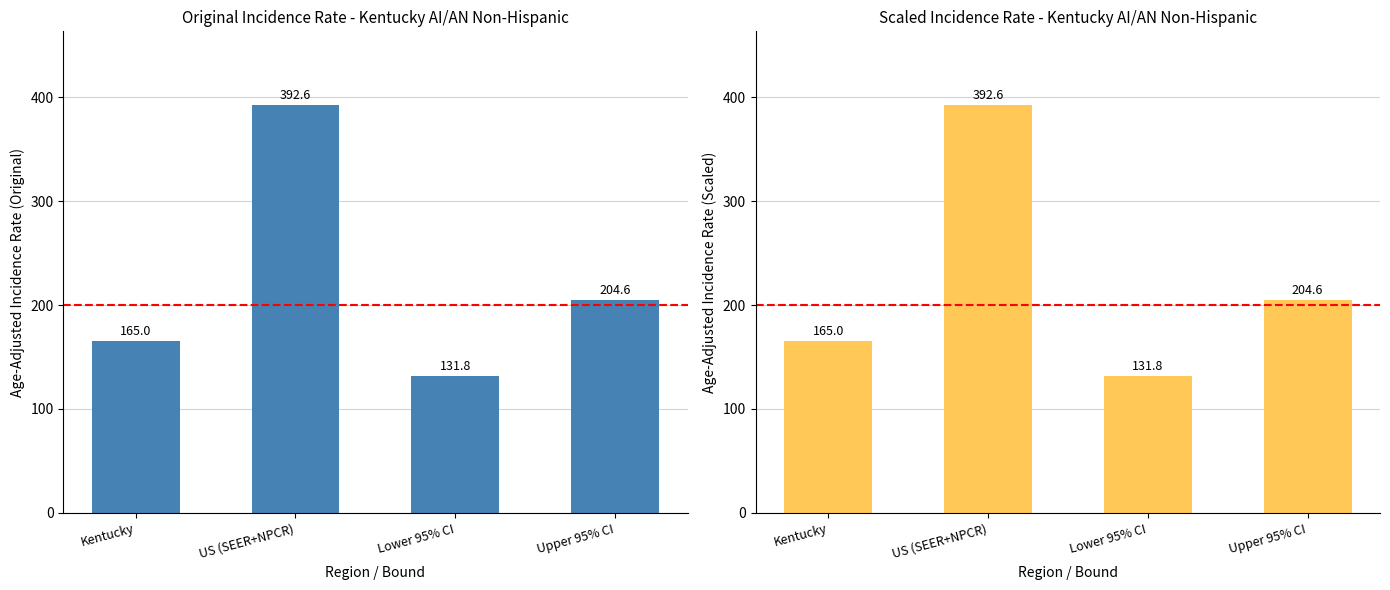

What is the sum of the values at Upper 95% CI and US (SEER+NPCR)?

597.2